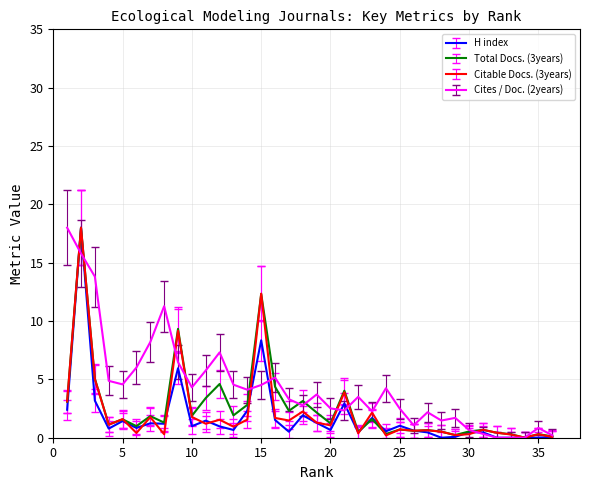

What is the maximum value for H index?

18.0